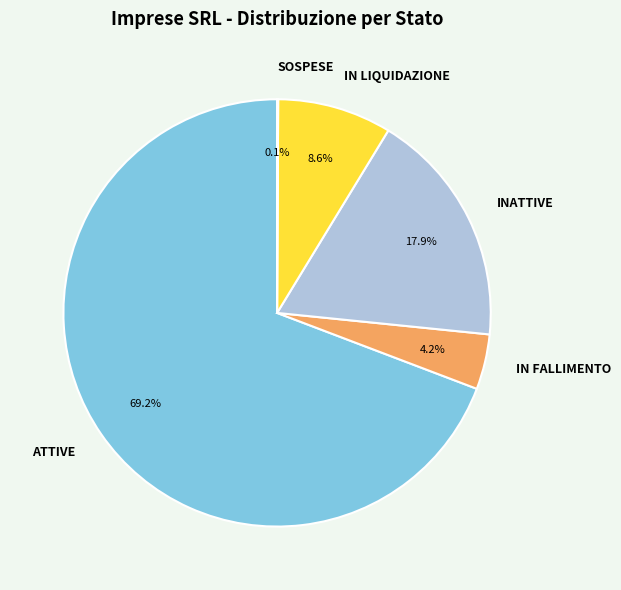

Does ATTIVE represent more than half of the total?

Yes